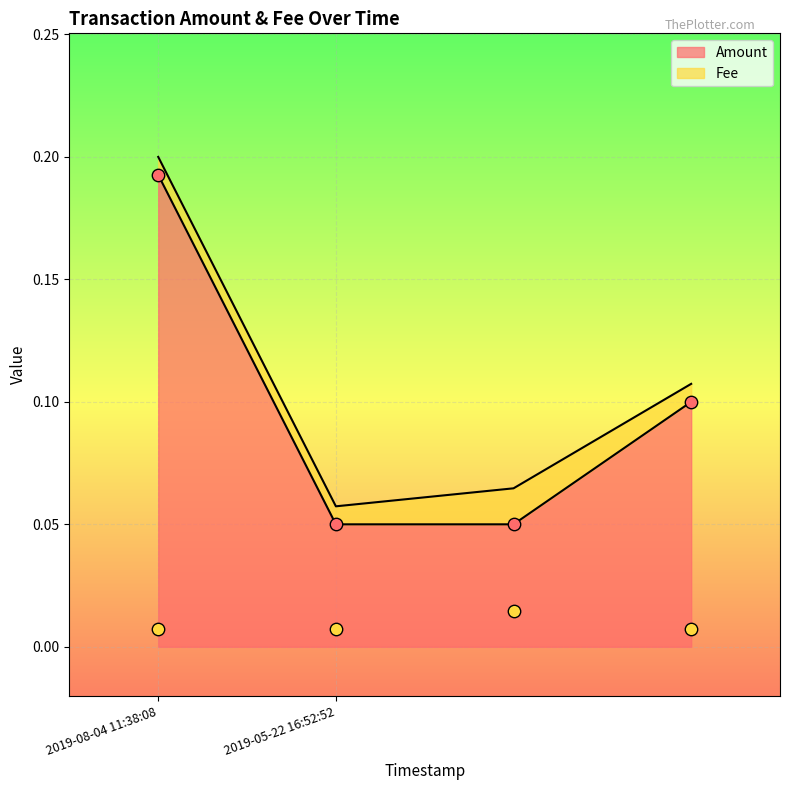

Which category has the highest value in the Amount series?

2019-08-04 11:38:08